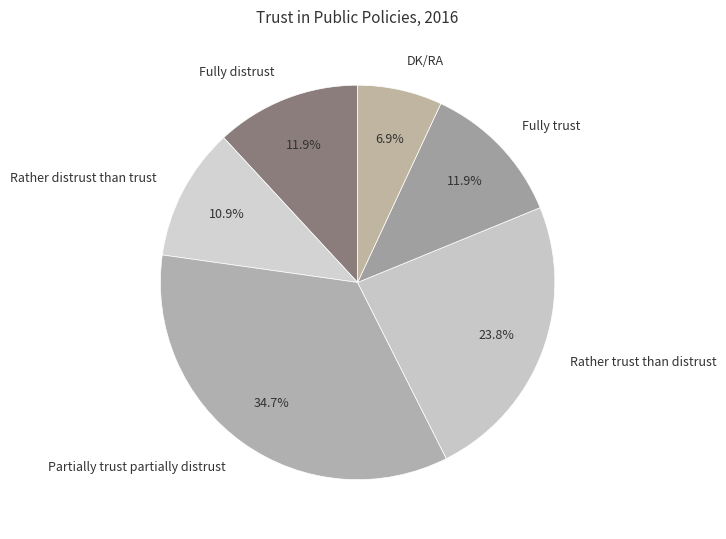

What is the ratio of the value at DK/RA to the value at Partially trust partially distrust?

0.2